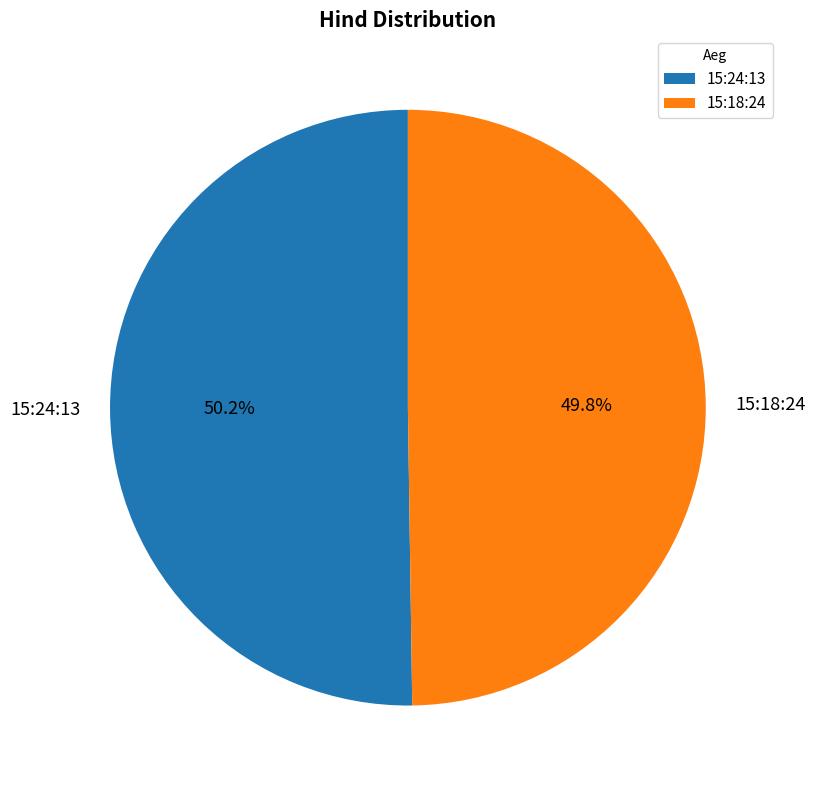

What is the ratio of the value at 15:24:13 to the value at 15:18:24?

1.0